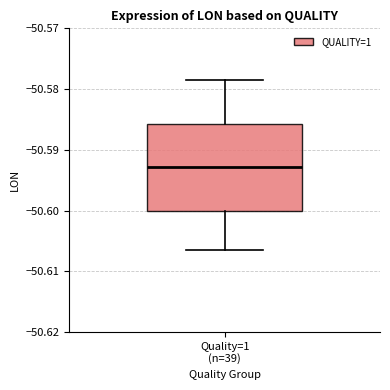

Read this box plot against the y-axis: the position of the median line, the range covered by the box, and the ends of both whiskers. The values are not printed on the chart, so give them approximately, as read against the axis.

median -50.593, box -50.600 to -50.586, whiskers -50.607 to -50.579